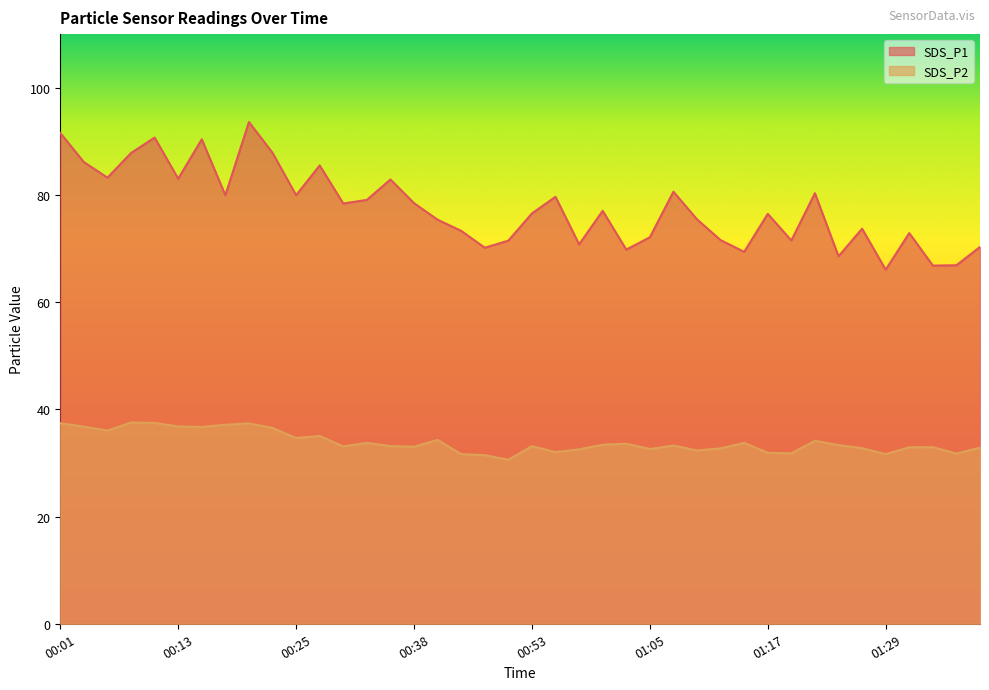

Which series changed the most between 01:25 and 01:32?

SDS_P1